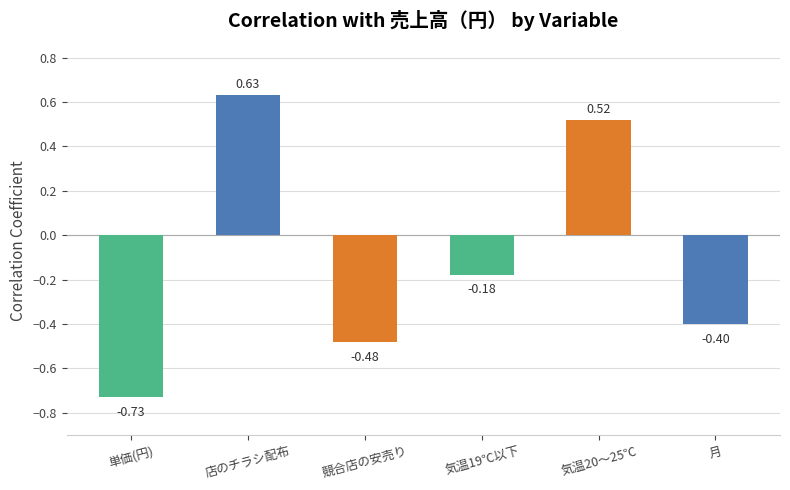

At which label is the value closest to 0?

気温19℃以下